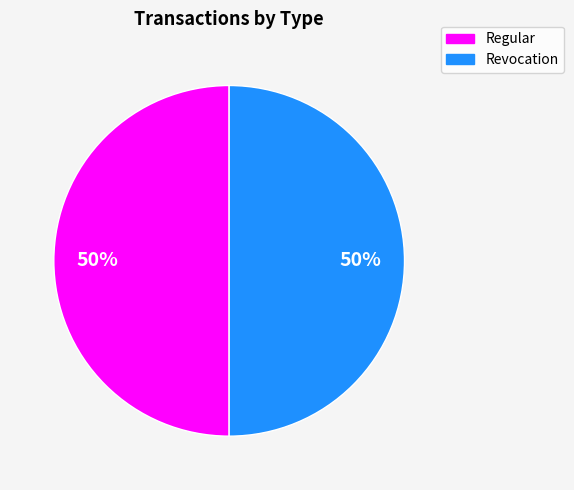

What is the ratio of the value at Regular to the value at Revocation?

1.0